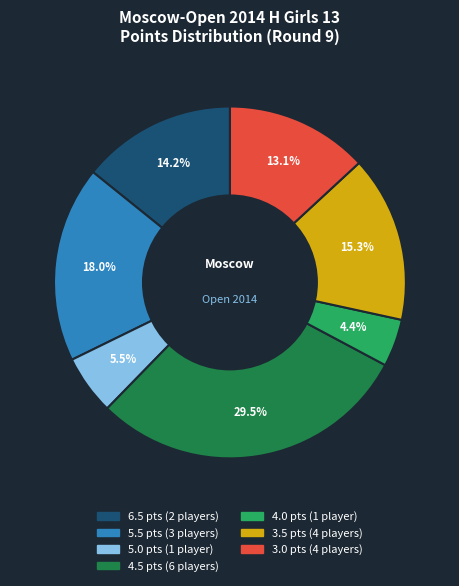

Count the number of slices in the pie.

7